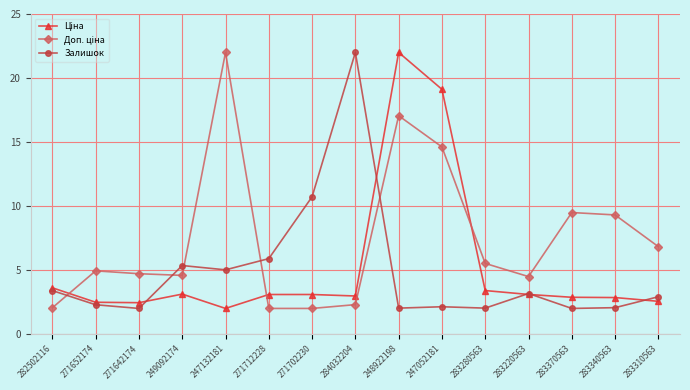

The Залишок series shows 4.2 at 283310563. True or false?

False